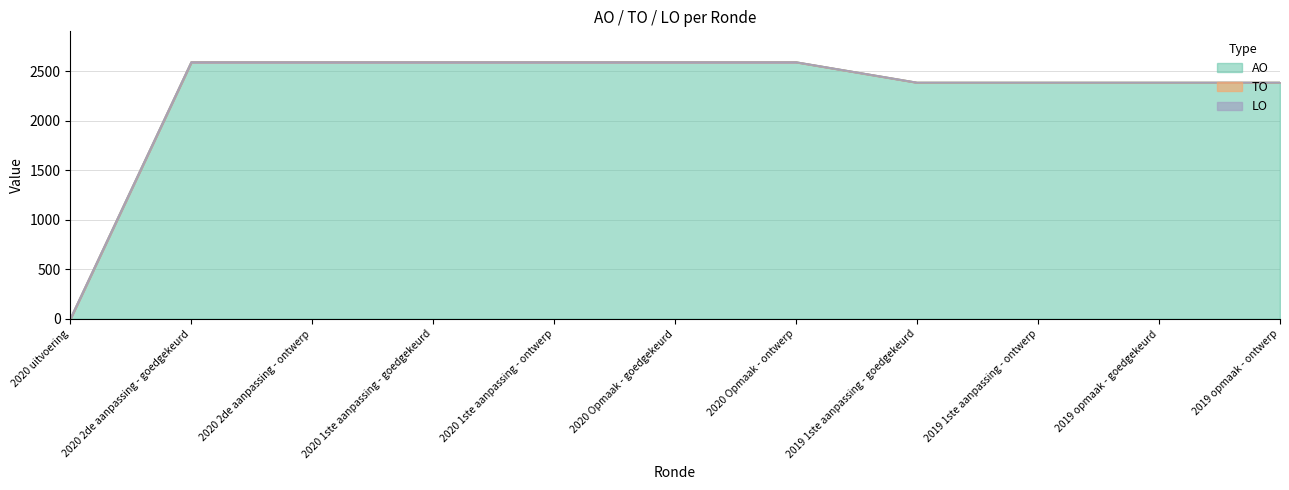

True or false: LO and TO intersect in this chart.

False